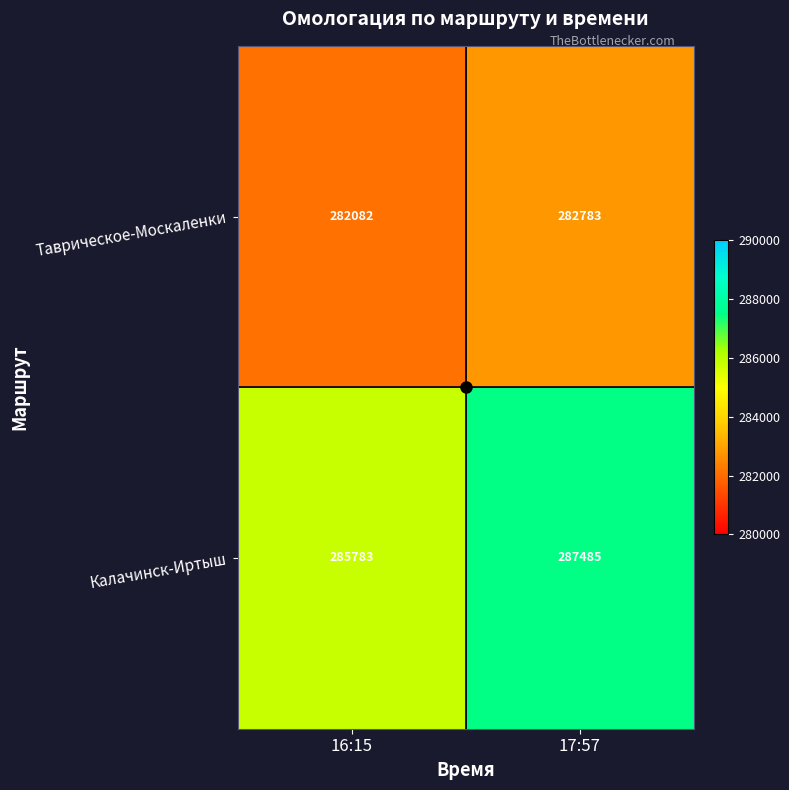

What is the approximate value of Таврическое-Москаленки at 17:57, to the nearest 100?

282800